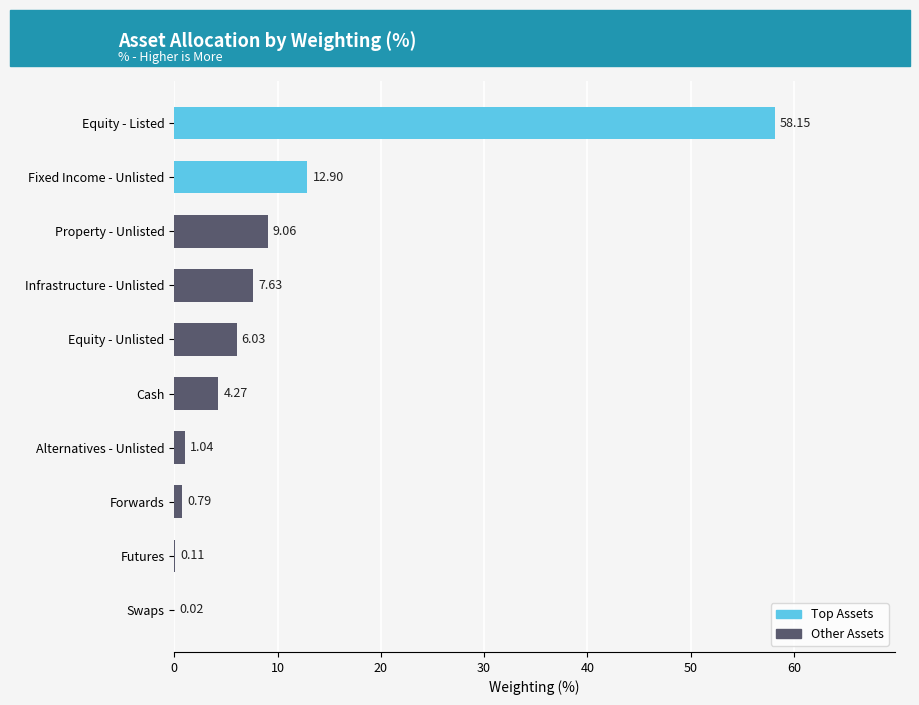

Between Equity - Listed and Futures, which is larger?

Equity - Listed